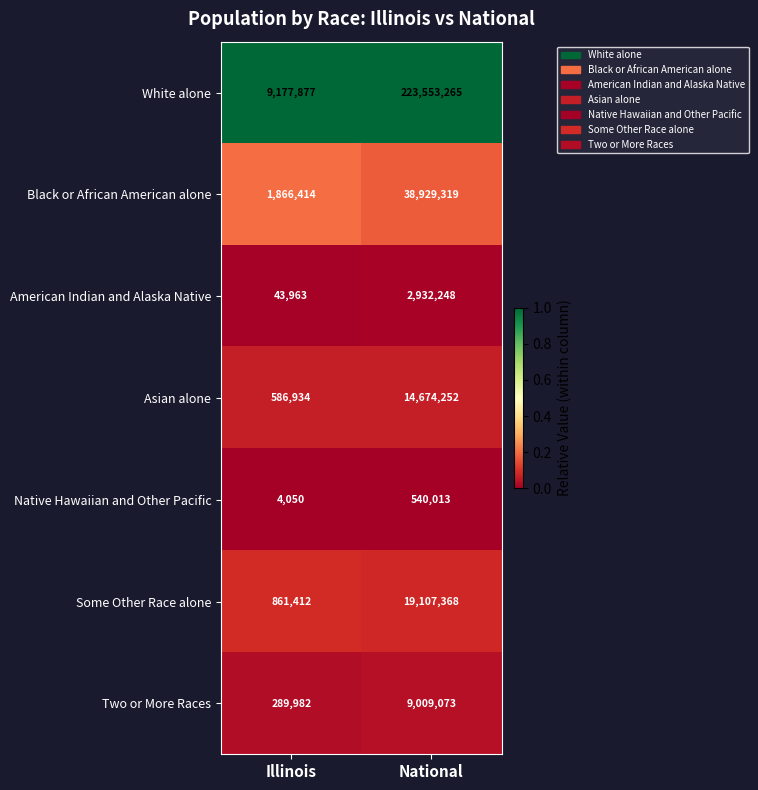

Which series has the largest total across all categories?

White alone